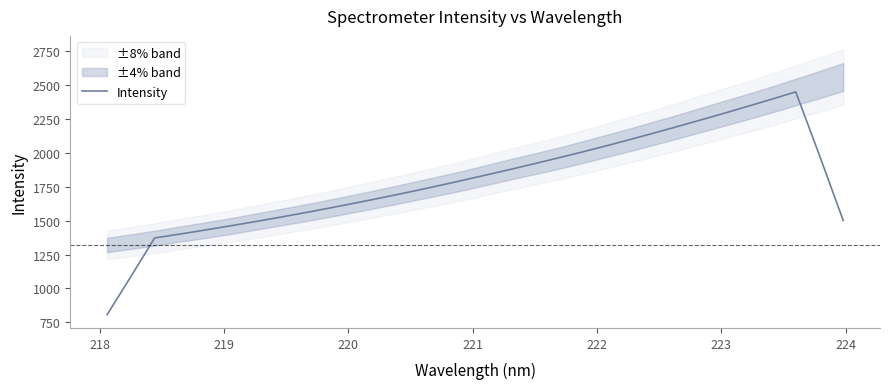

What is the difference between the second highest and minimum values?

1586.9